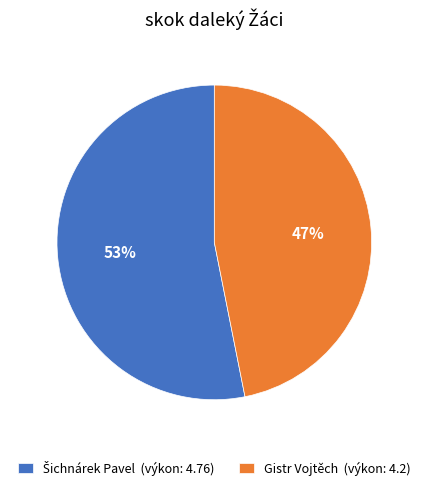

Does any single category account for the majority?

Yes